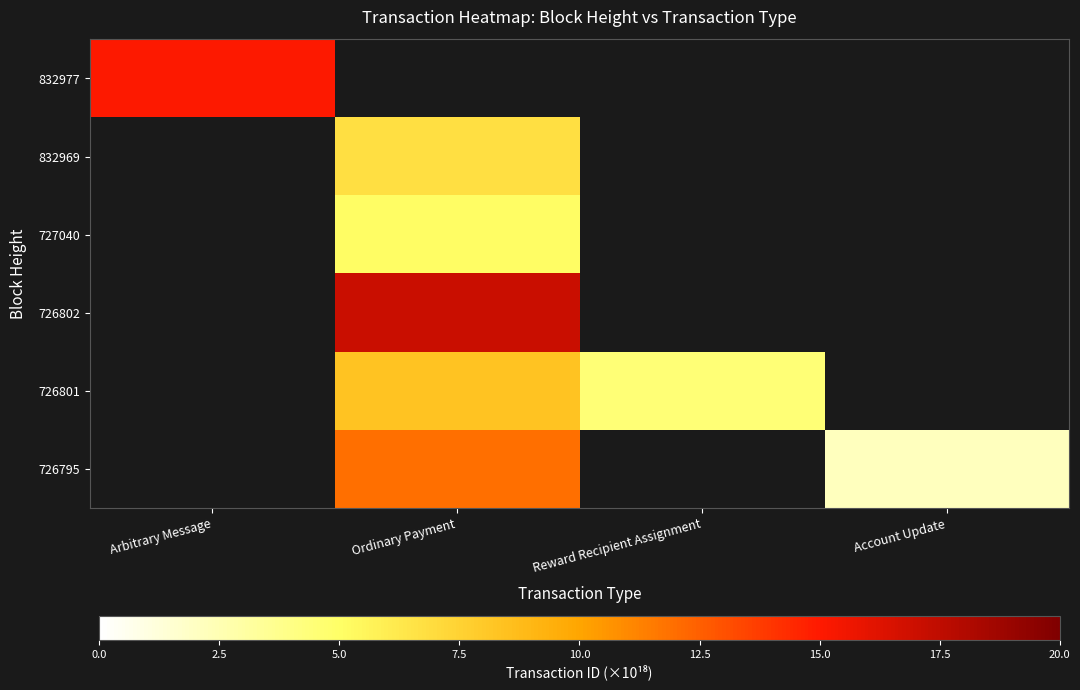

How many categories are shown in the chart?

4